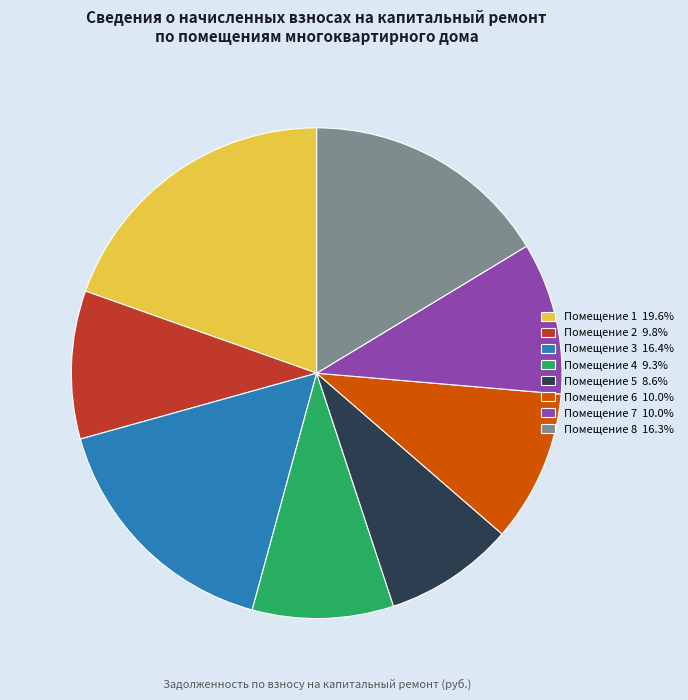

Is there any slice that represents more than half of the pie?

No